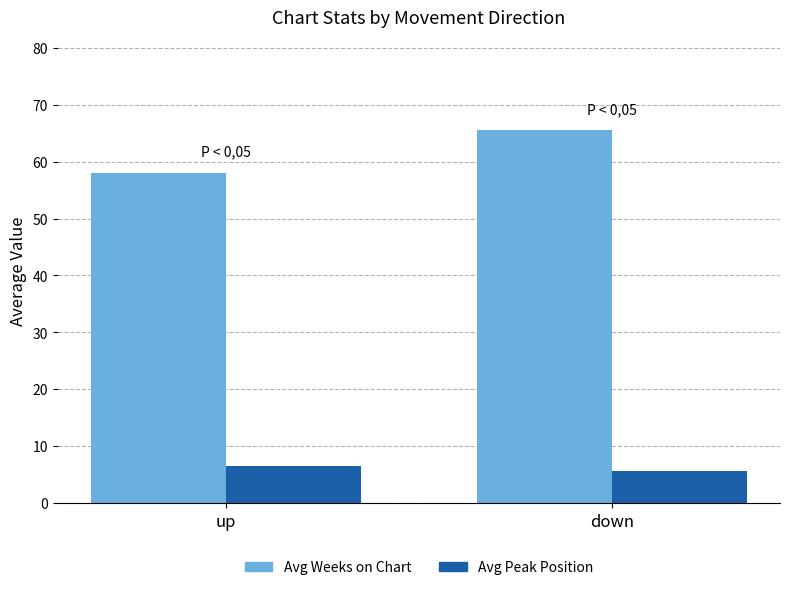

What is the approximate value of Avg Weeks on Chart at down?

65.5